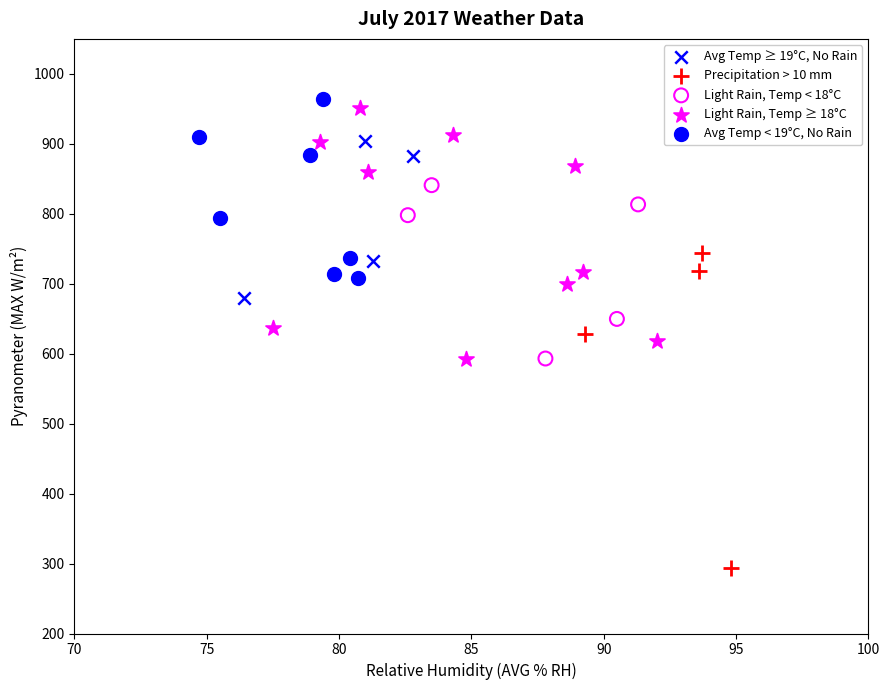

Which series reaches the minimum Y coordinate?

Precipitation > 10 mm